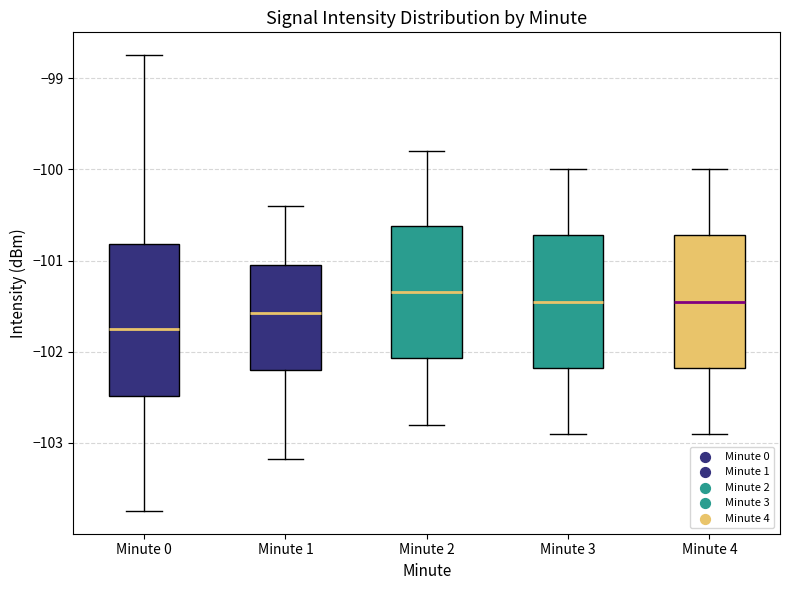

Which box is the tallest, from its lower edge to its upper edge?

Minute 0